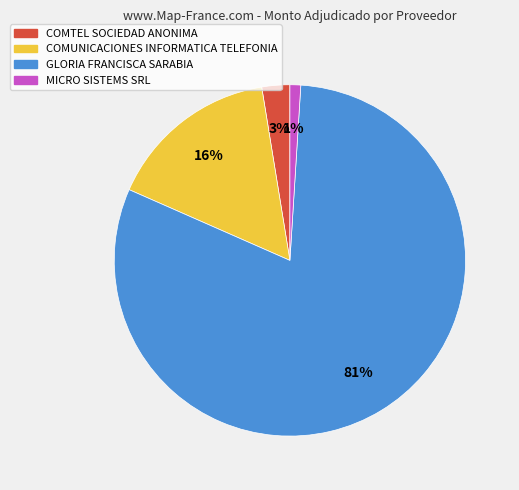

Is it true that COMUNICACIONES INFORMATICA TELEFONIA is 28% of the pie?

False